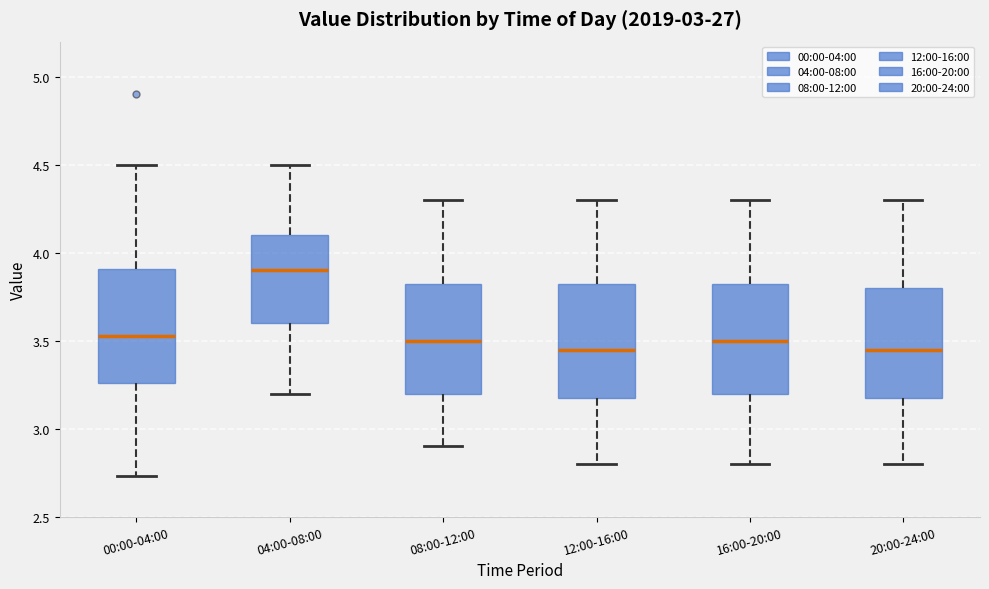

Where does the lower whisker of the box for 04:00-08:00 end on the y-axis? The values are not printed on the chart, so give them approximately, as read against the axis.

3.20